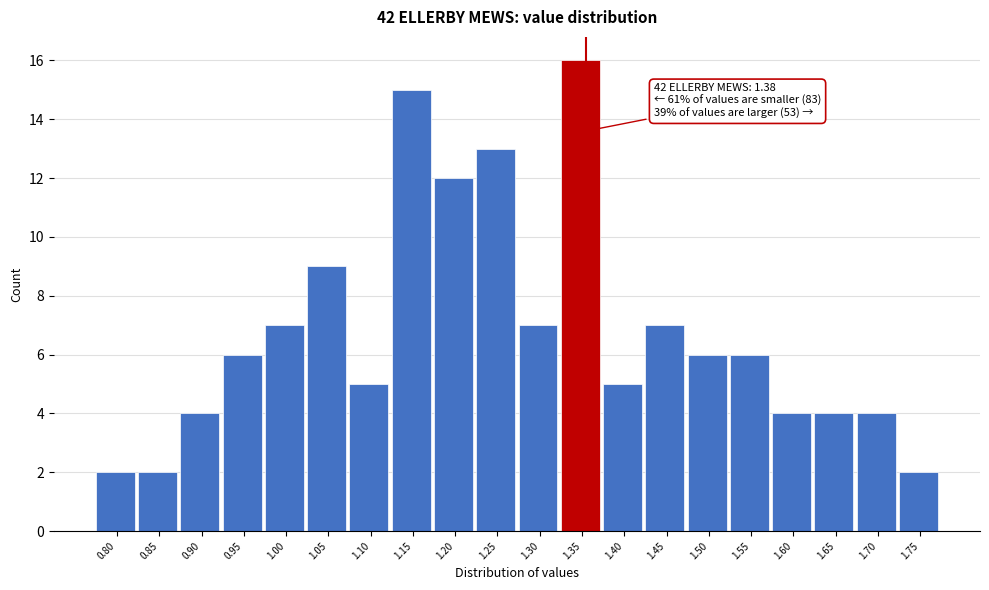

Reading left to right, what are all the values shown in this chart?

0.80=2	0.85=2	0.90=4	0.95=6	1.00=7	1.05=9	1.10=5	1.15=15	1.20=12	1.25=13	1.30=7	1.35=16	1.40=5	1.45=7	1.50=6	1.55=6	1.60=4	1.65=4	1.70=4	1.75=2